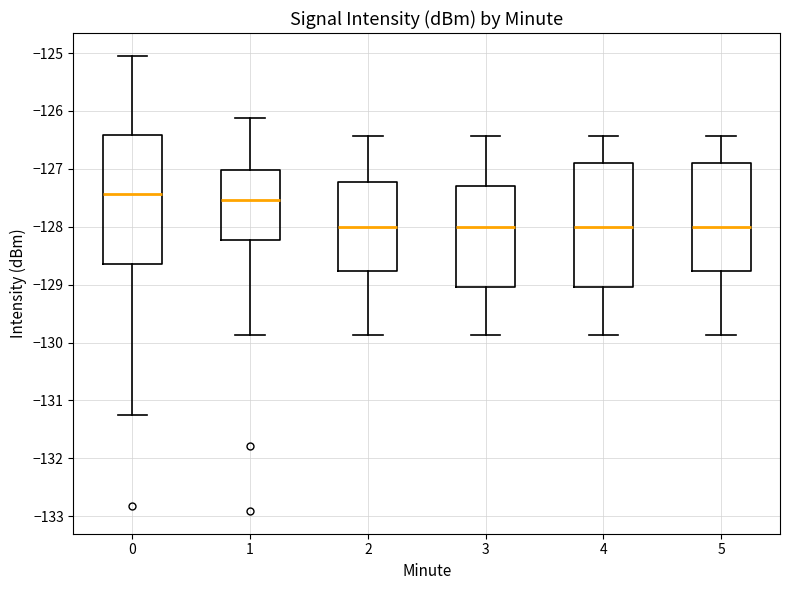

Reading left to right, read every box against the y-axis: the position of its median line, the range the box covers, and the ends of its whiskers. The values are not printed on the chart, so give them approximately, as read against the axis.

0: median -127.4, box -128.6 to -126.4, whiskers -131.3 to -125.0
1: median -127.5, box -128.2 to -127.0, whiskers -129.9 to -126.1
2: median -128.0, box -128.8 to -127.2, whiskers -129.9 to -126.4
3: median -128.0, box -129.0 to -127.3, whiskers -129.9 to -126.4
4: median -128.0, box -129.0 to -126.9, whiskers -129.9 to -126.4
5: median -128.0, box -128.8 to -126.9, whiskers -129.9 to -126.4